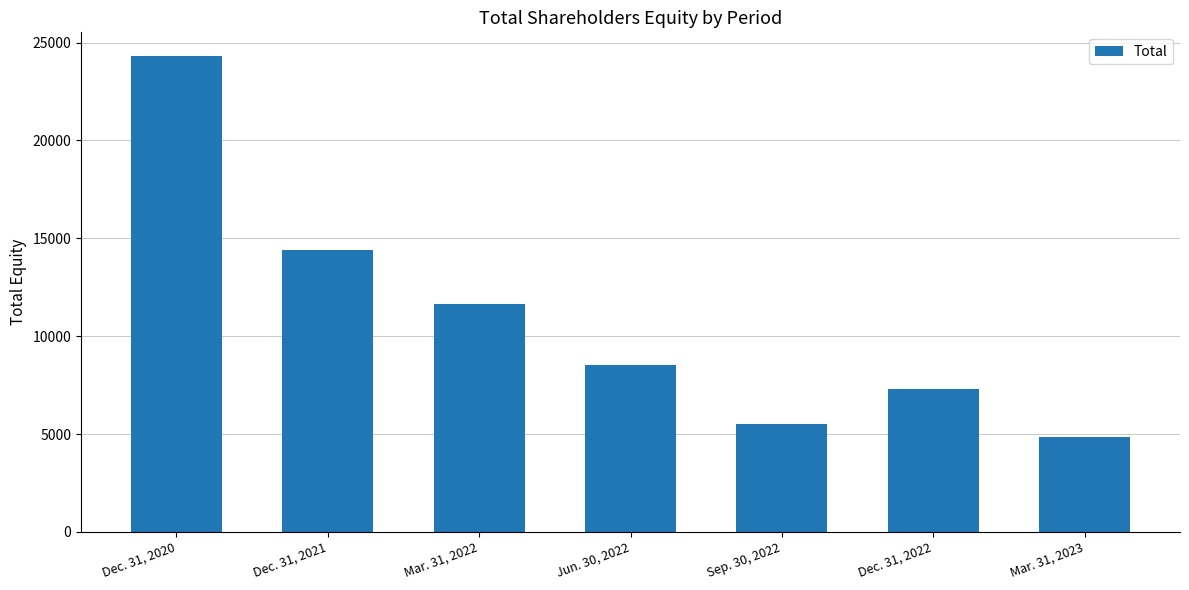

What is the greatest value displayed?

24308